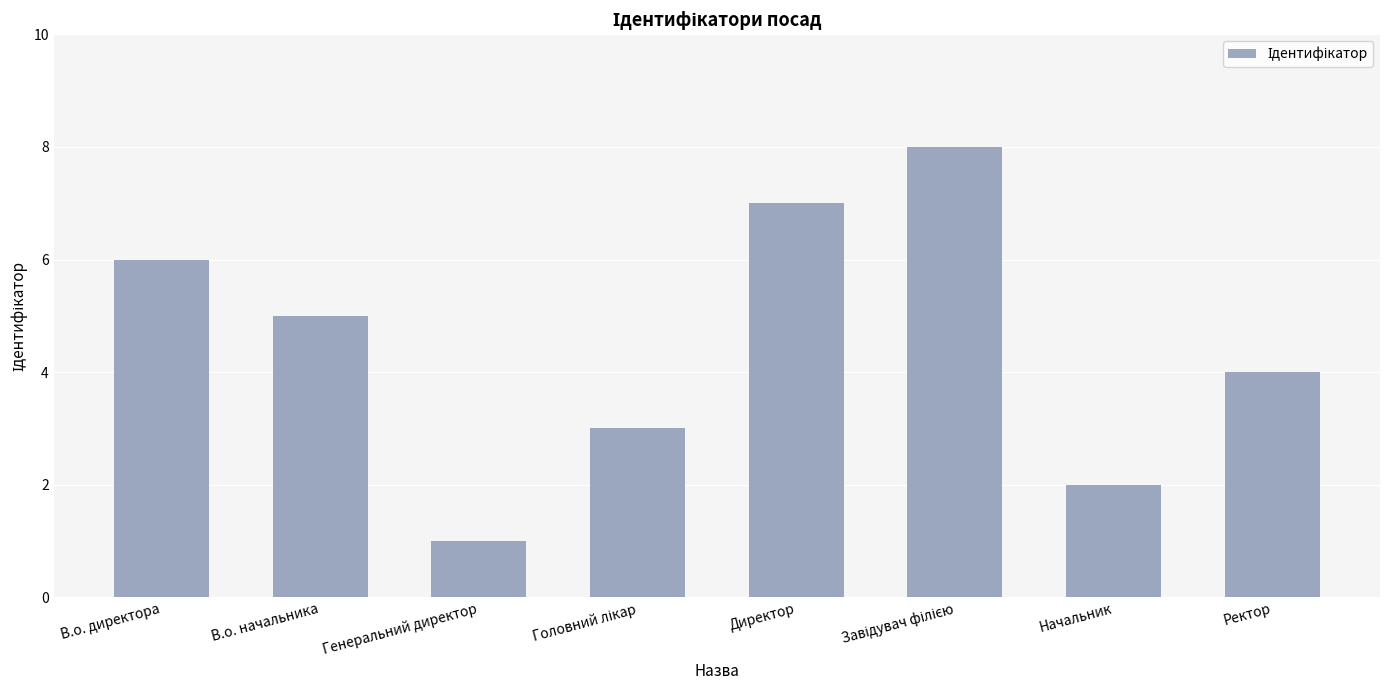

What is the value of the 4th bar from the left?

3